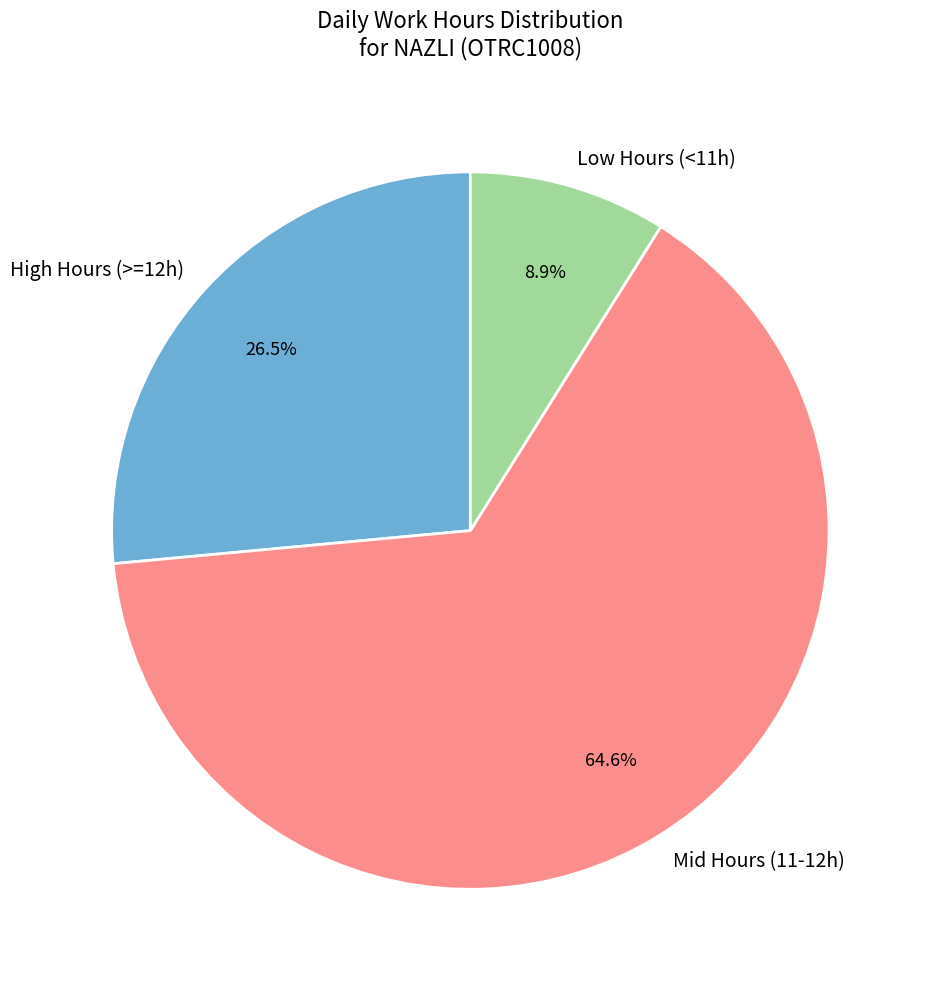

Which category accounts for the majority?

Mid Hours (11-12h)